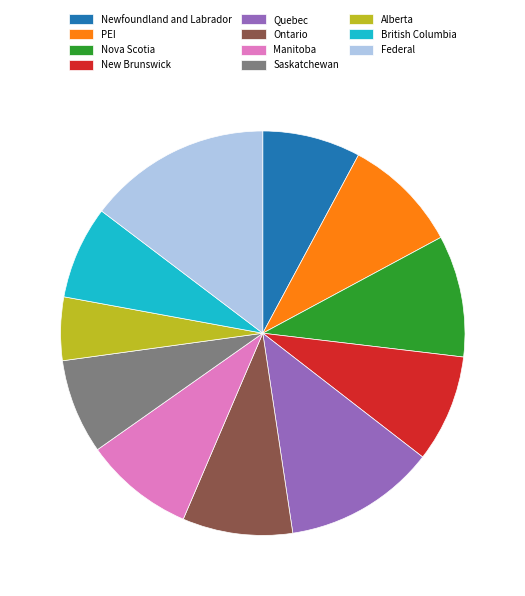

What is the largest slice in the pie chart?

Federal